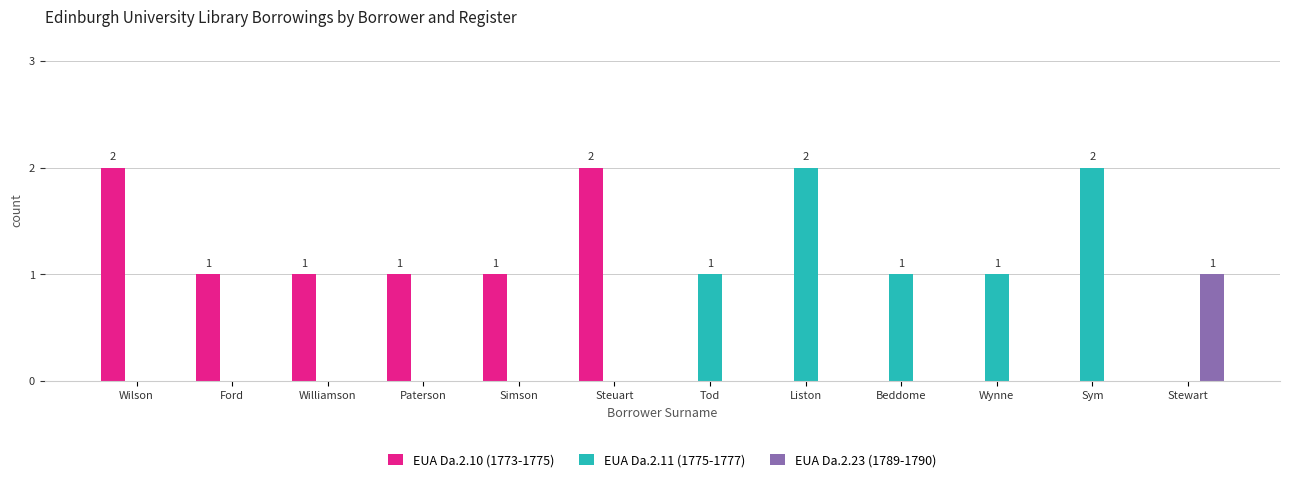

How many series are shown in this chart?

3